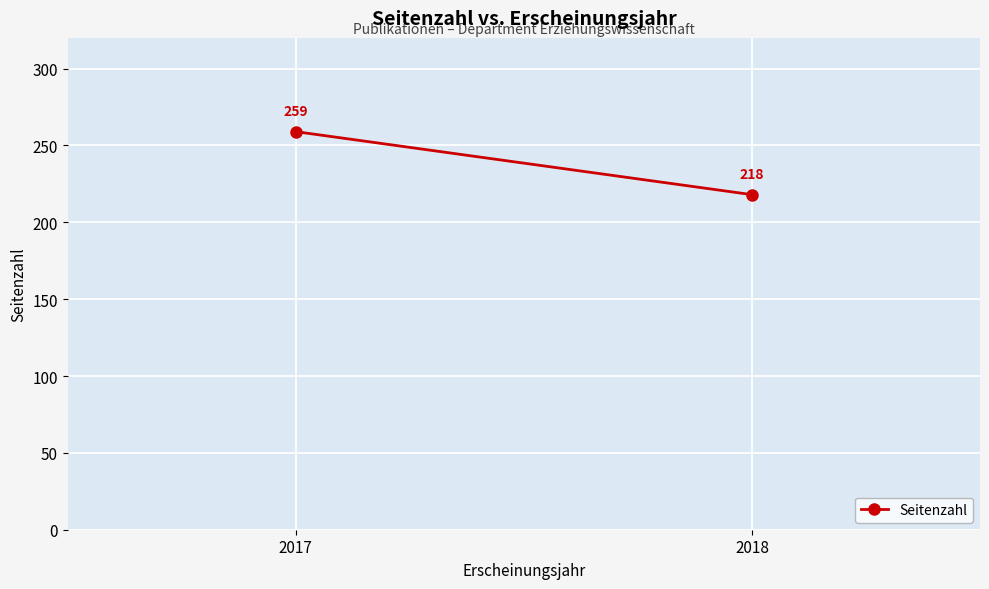

What is the value of the 1st point from the left?

259